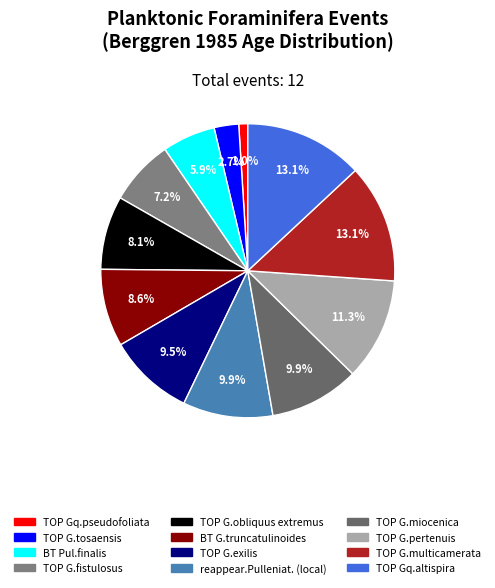

Is there a majority slice in this chart?

No